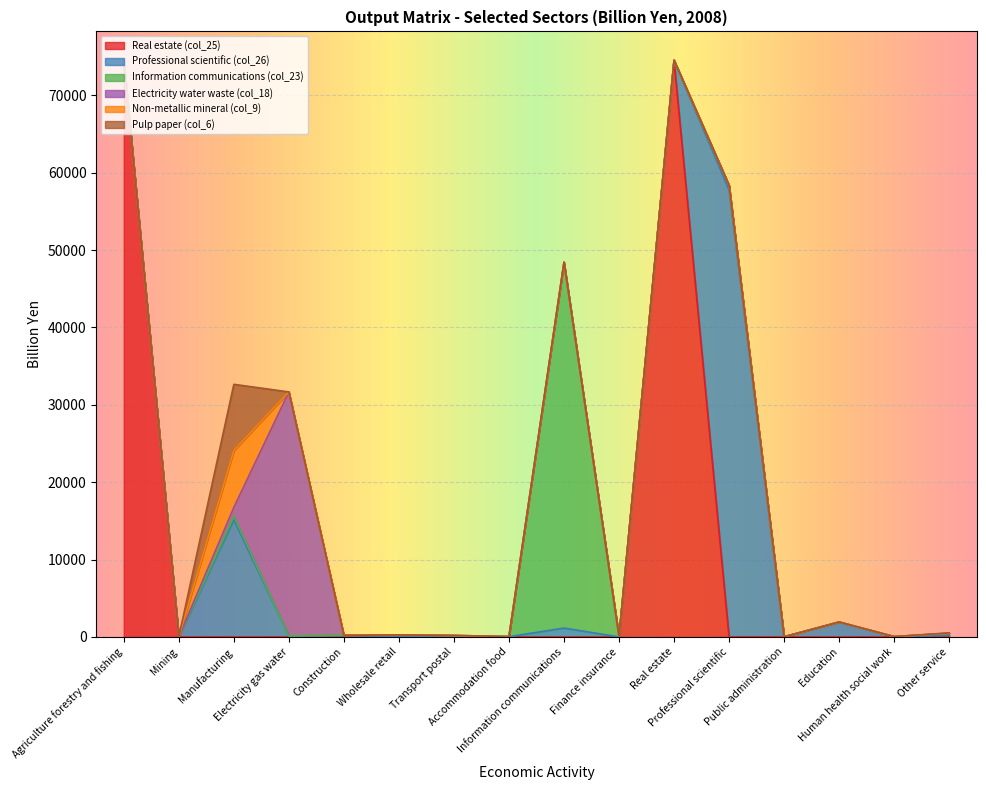

What is the difference between the second highest and second lowest values in the Professional scientific (col_26) series?

15138.2